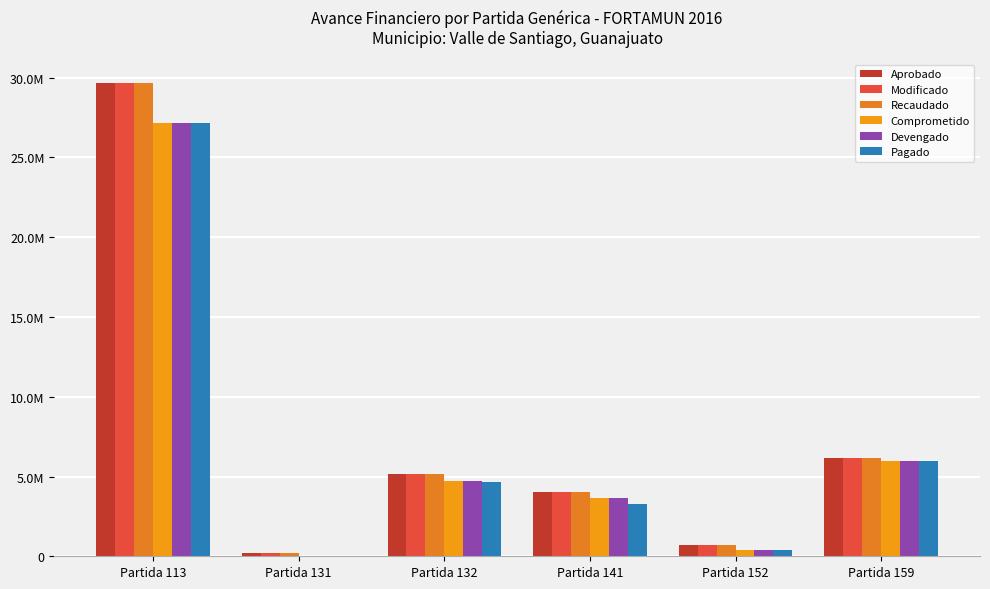

Are the bars horizontal?

No